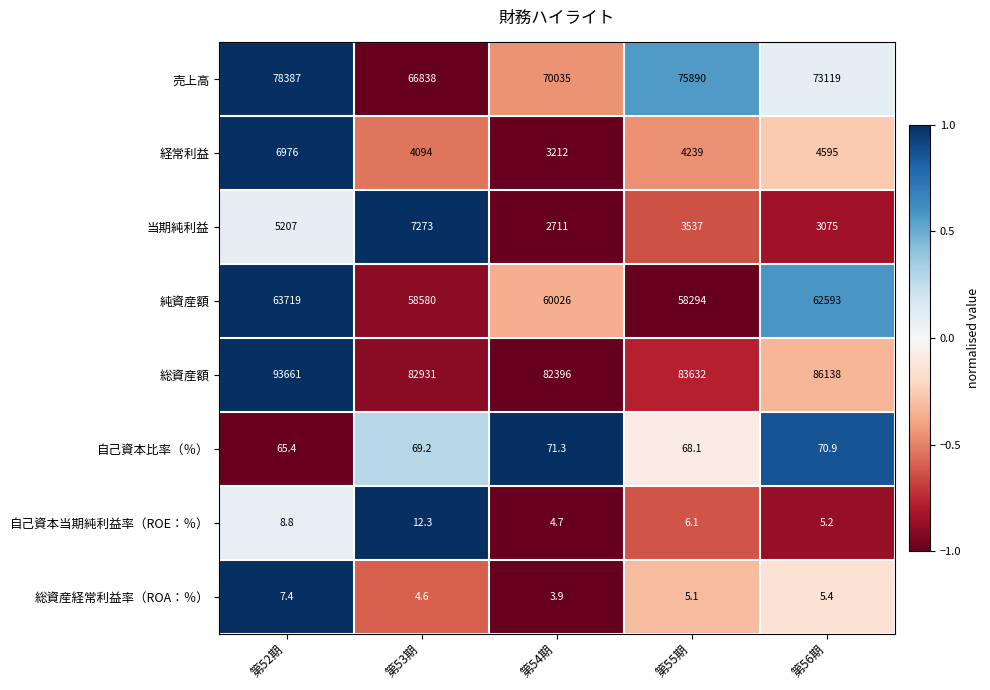

Which series changed the most between 第53期 and 第54期?

当期純利益